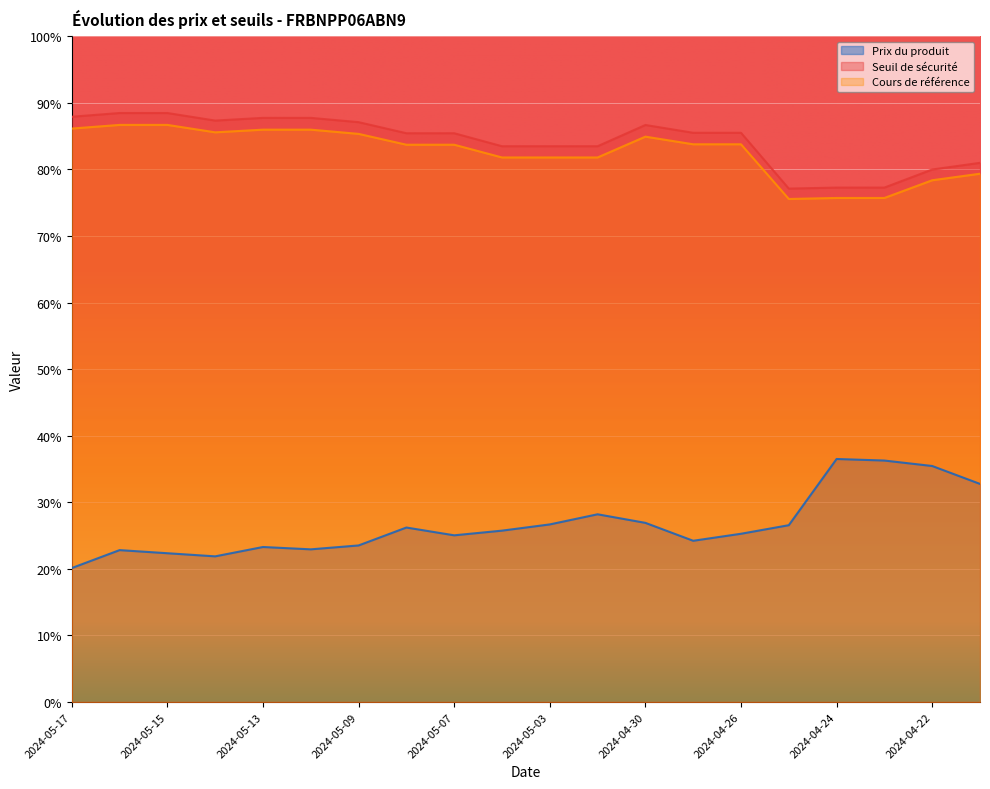

The Prix du produit series shows 12.6 at 2024-04-24. True or false?

False